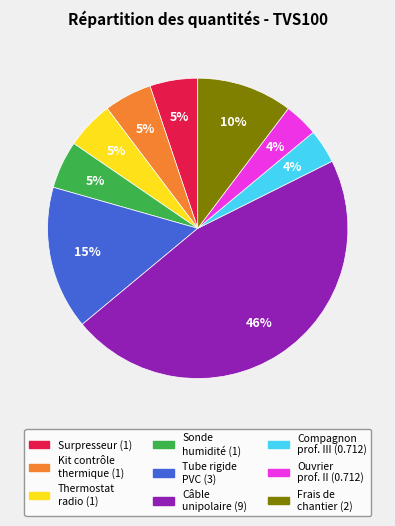

To the nearest percent, what is the average slice percentage?

11%